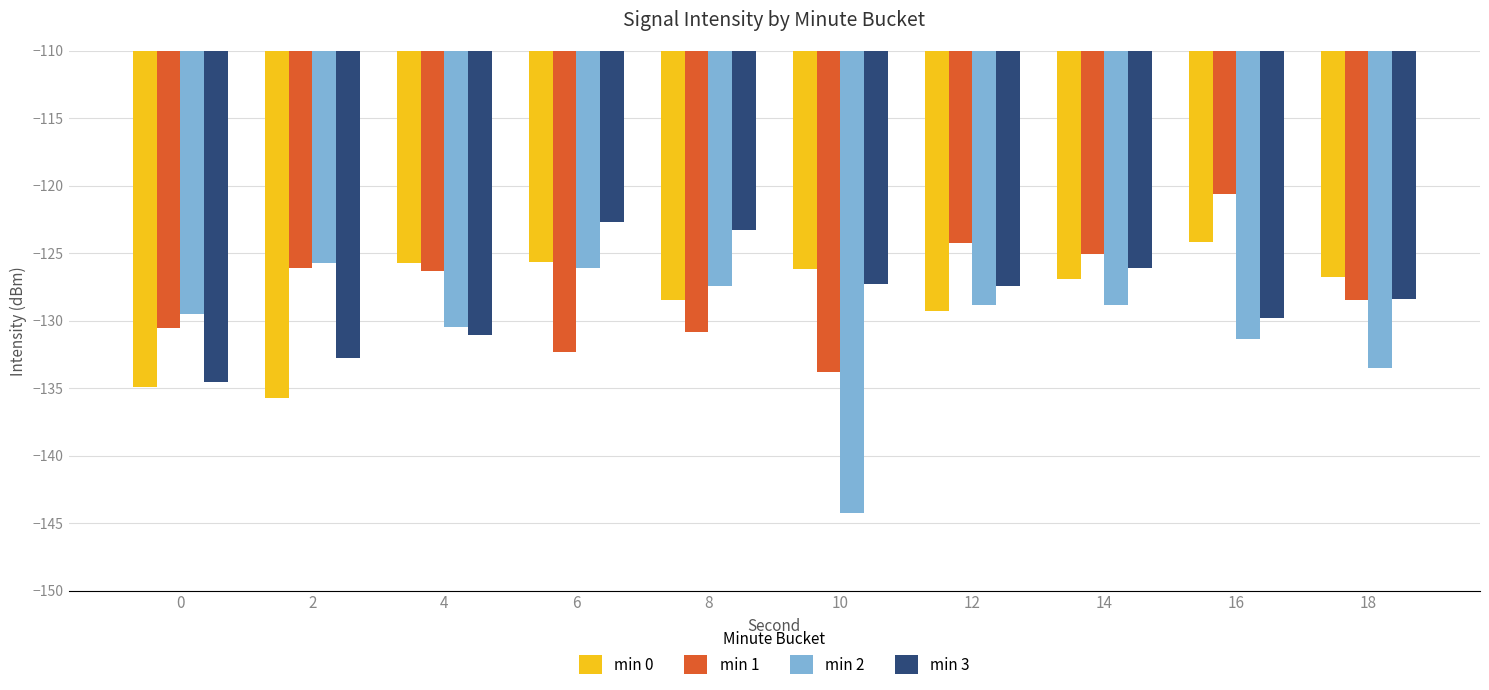

Which label corresponds to the smallest value in the chart?

10